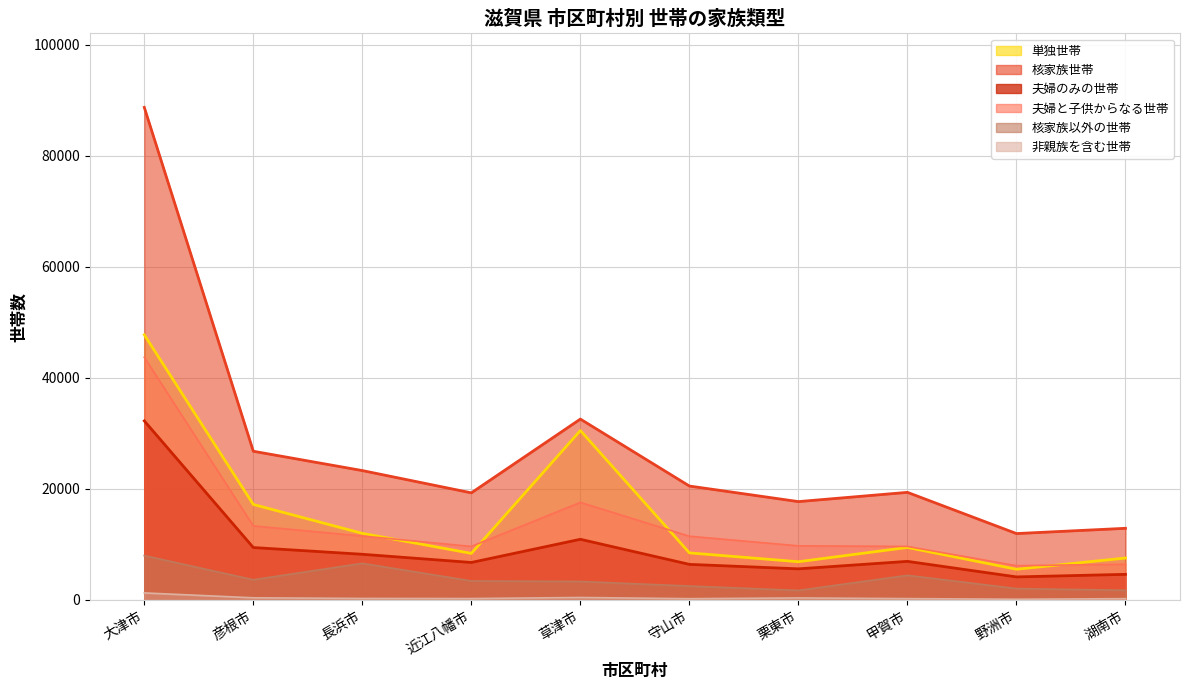

Rank the categories by 核家族以外の世帯 value from highest to lowest.

大津市, 長浜市, 甲賀市, 彦根市, 近江八幡市, 草津市, 守山市, 野洲市, 湖南市, 栗東市